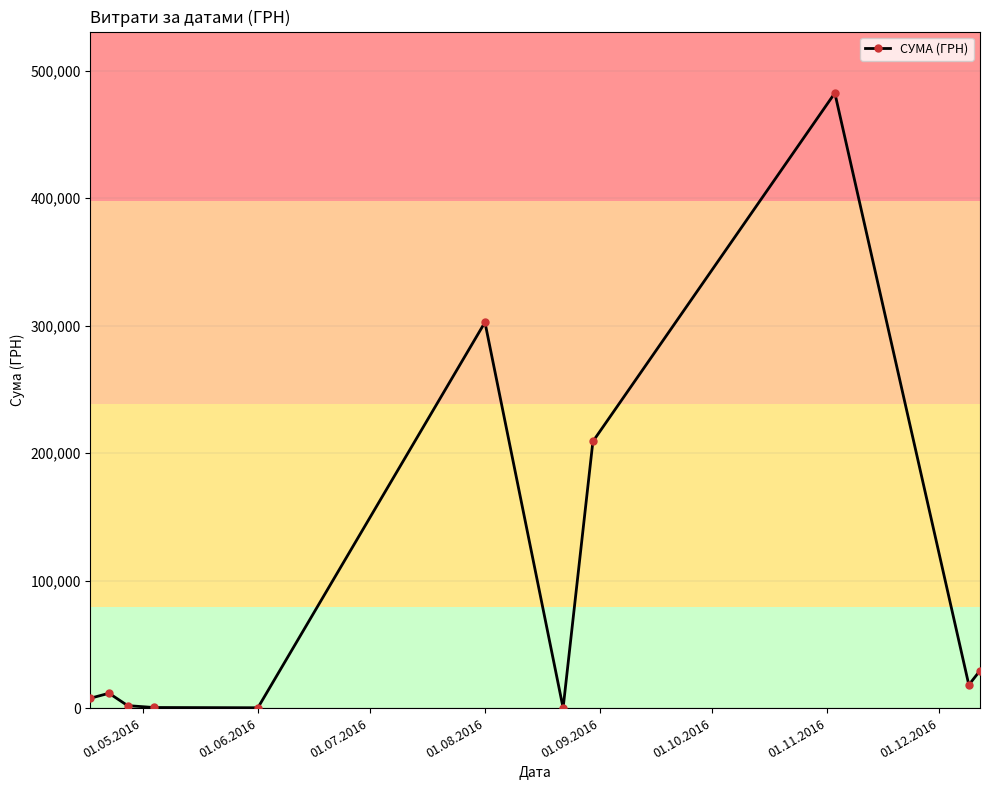

What is the value of the 10th point from the left?

18178.0